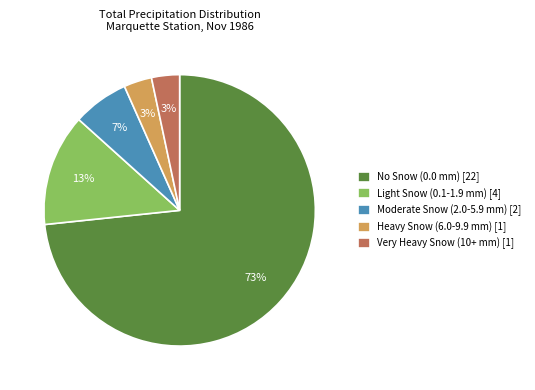

Is there any slice that represents more than half of the pie?

Yes